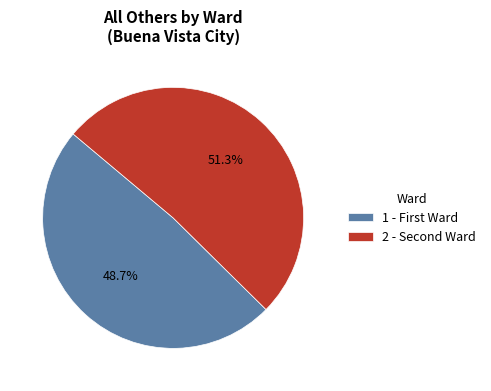

How many segments does this pie chart have?

2